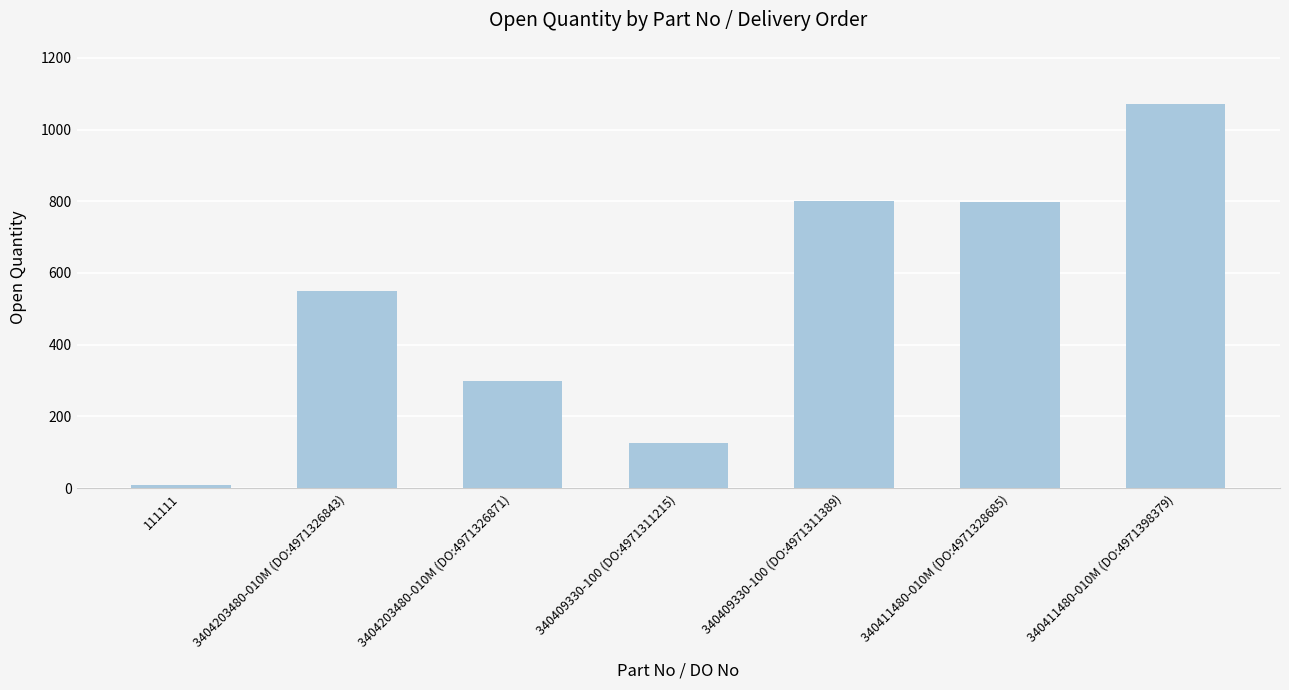

How many series are shown in this chart?

1